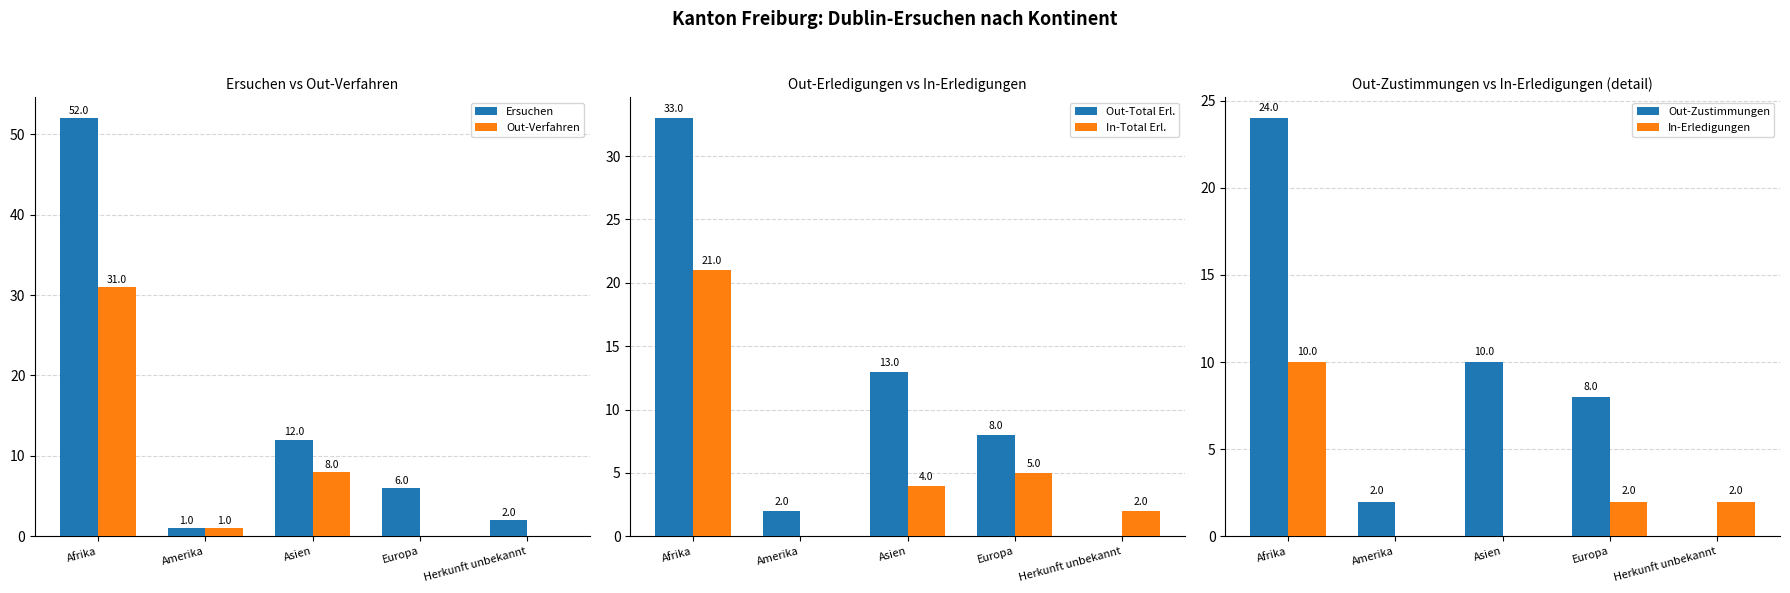

At how many categories does at least one series exceed 42?

1